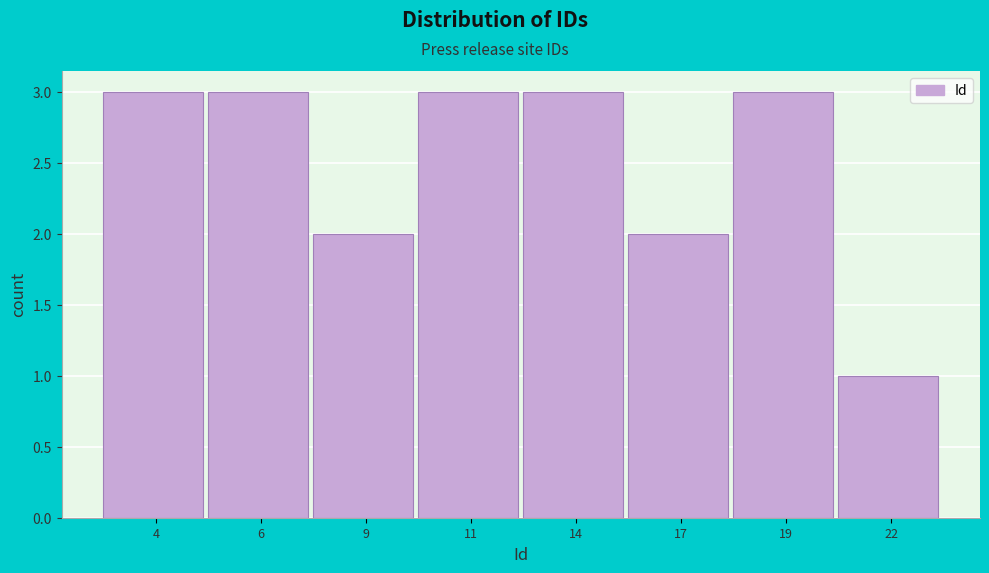

Reading left to right, list all the values displayed in this chart.

3	3	2	3	3	2	3	1